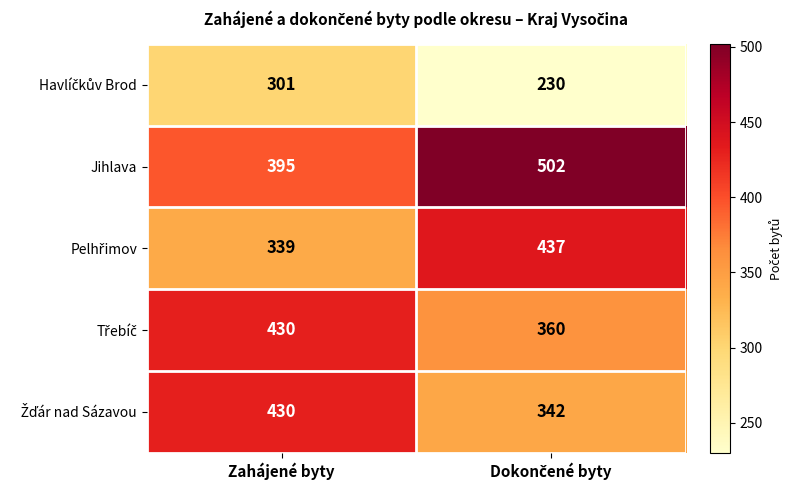

Is it true that Jihlava equals 395 at Zahájené byty?

True